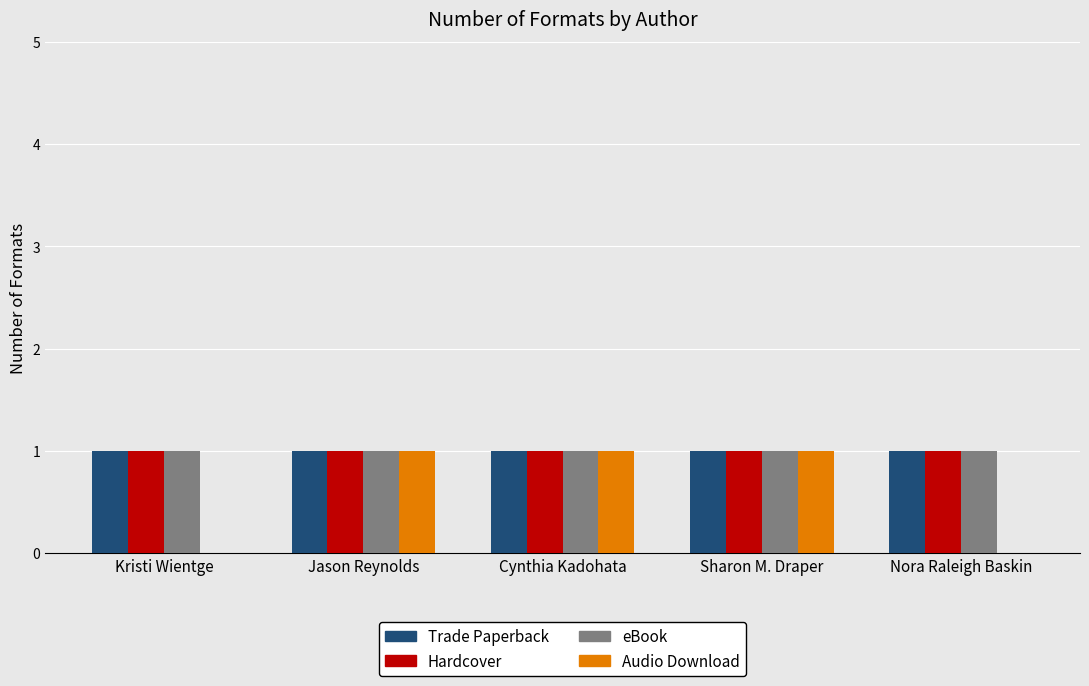

True or false: Hardcover has a value of 1 at Kristi Wientge.

True